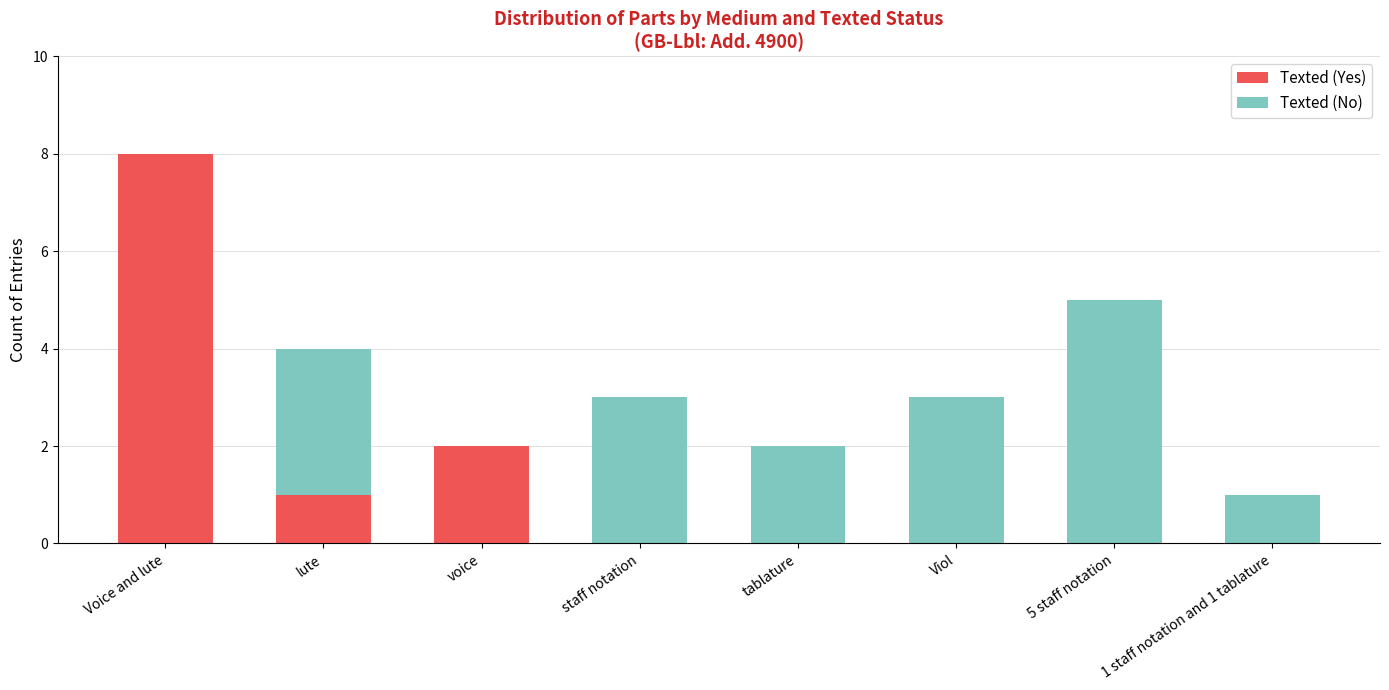

What value does the Texted (Yes) series have at Voice and lute?

8